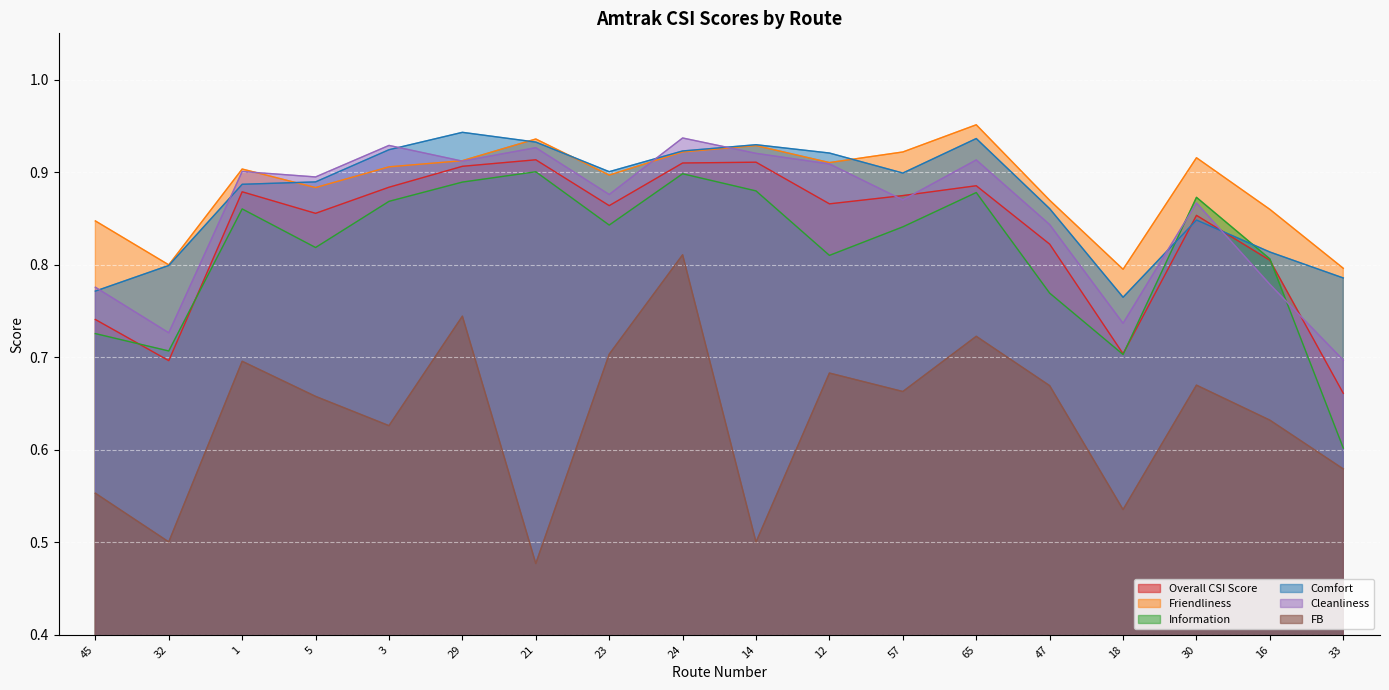

What is the total value across all series at 33?

4.1